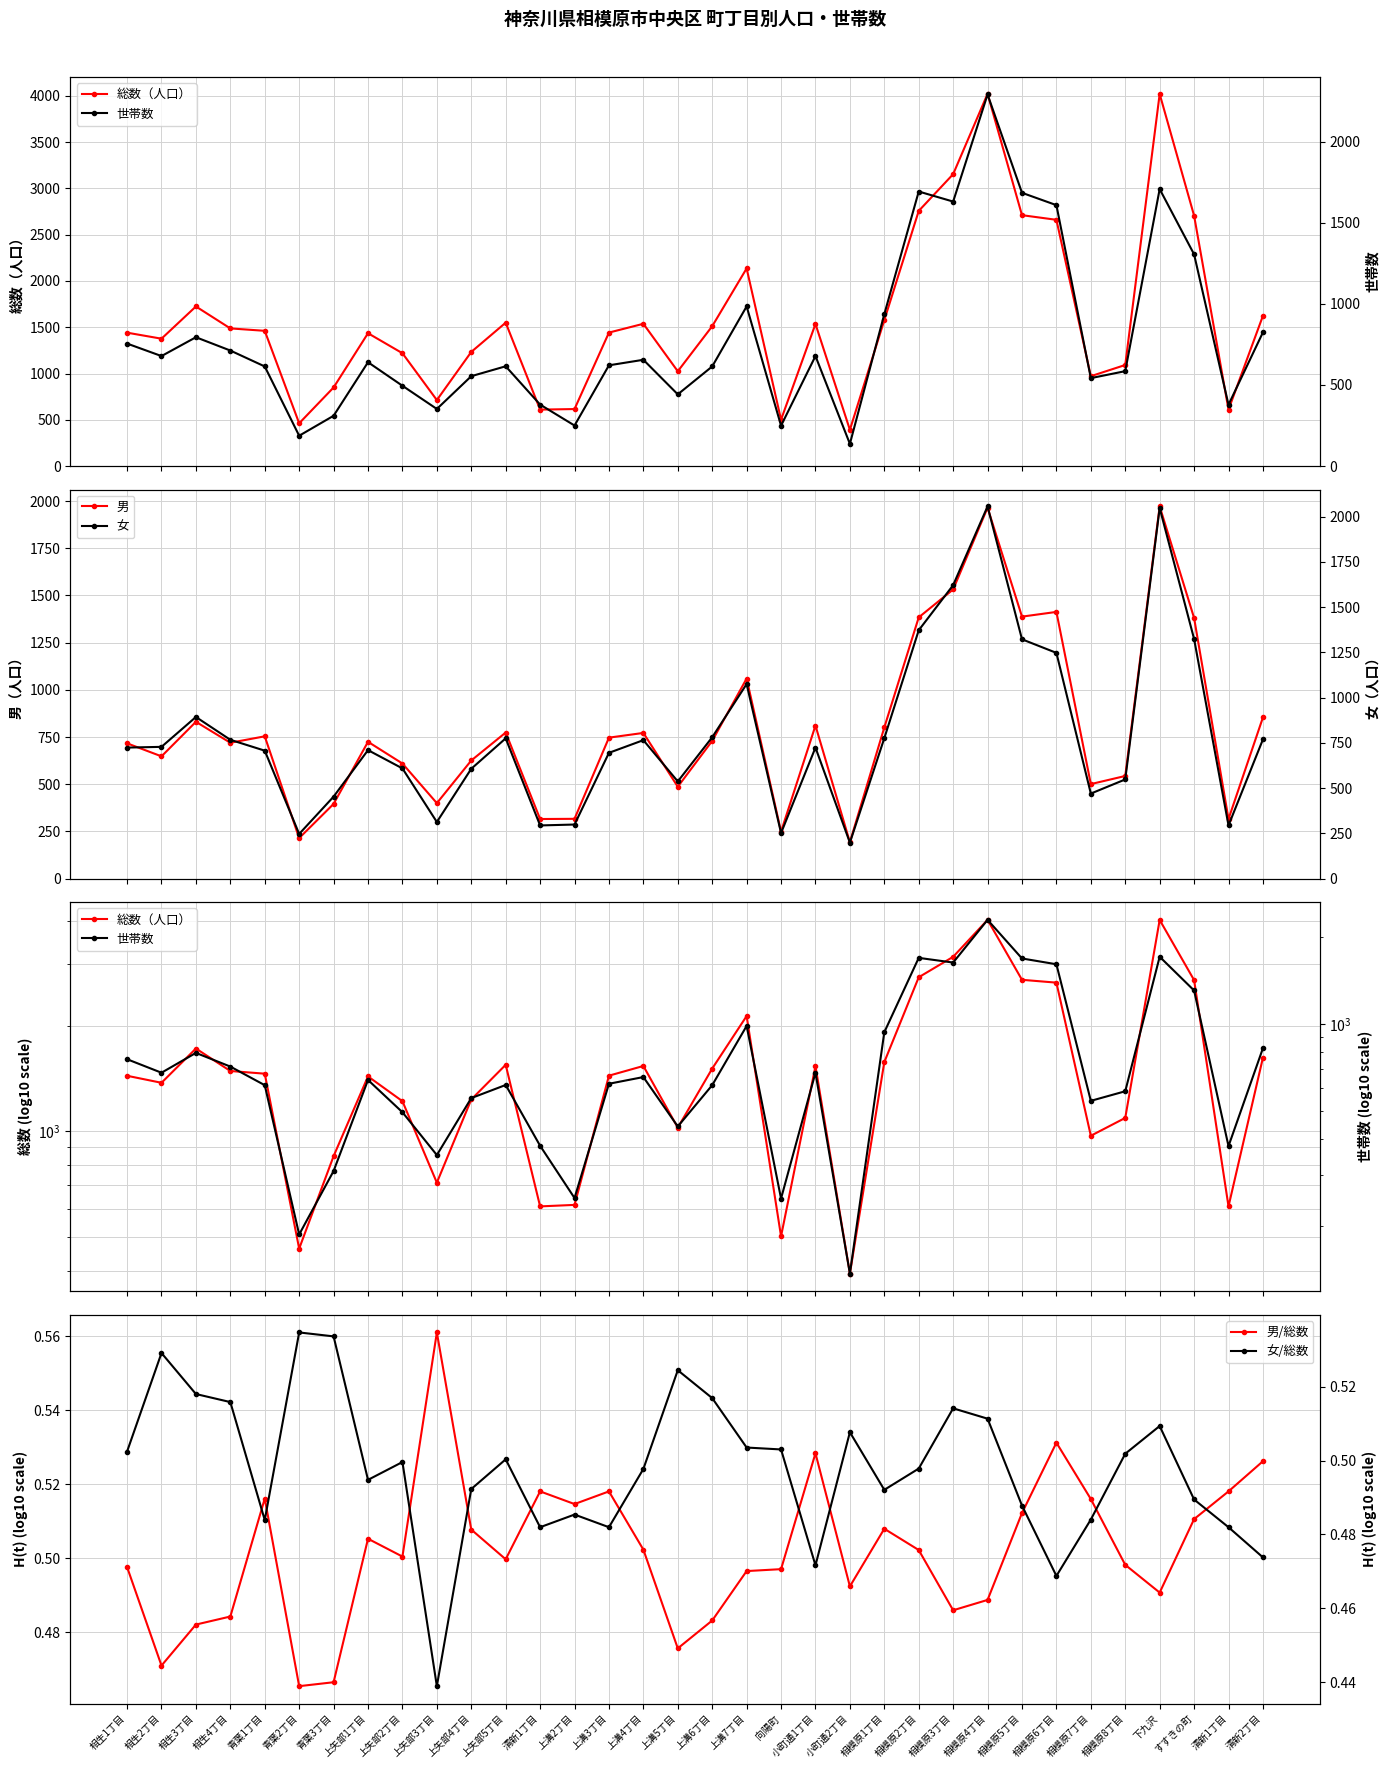

Where does the 男 series first go above 730?

相生3丁目